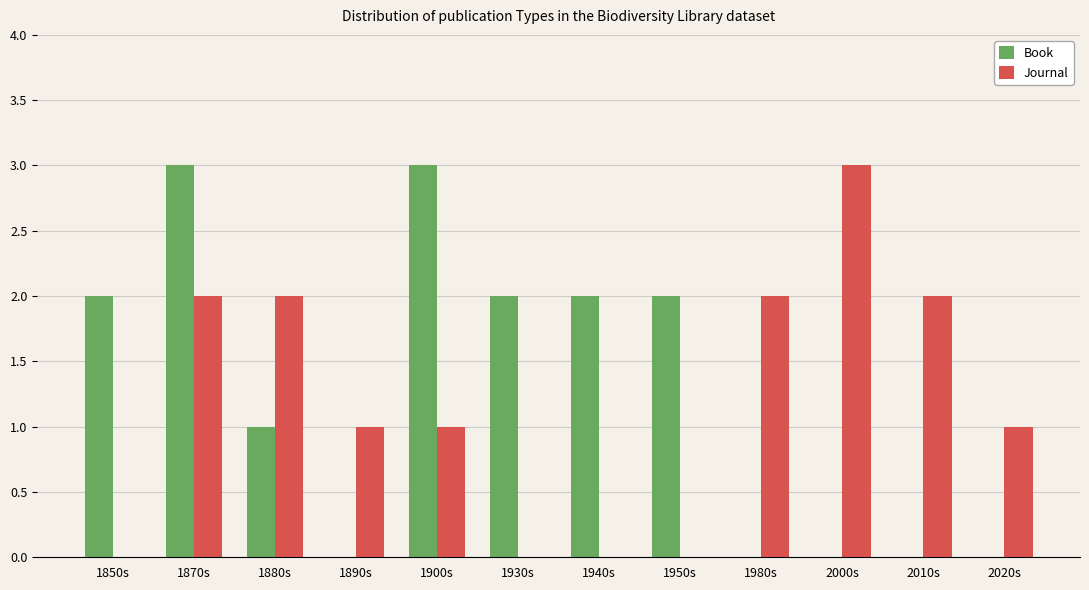

Which series has the largest total across all categories?

Book